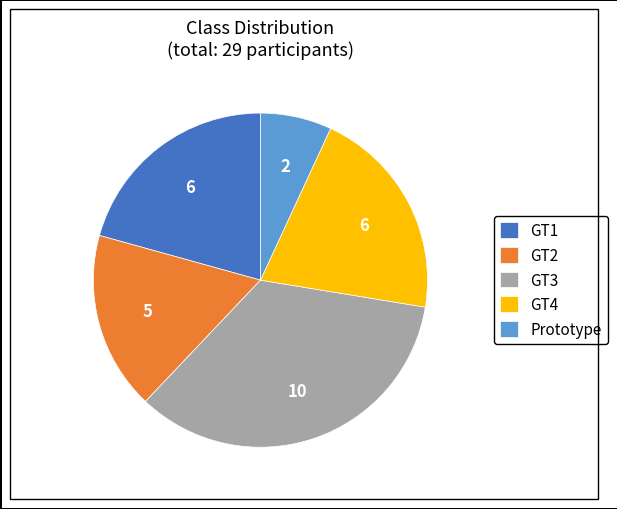

Is the sum of GT1 and GT3 greater than half?

Yes